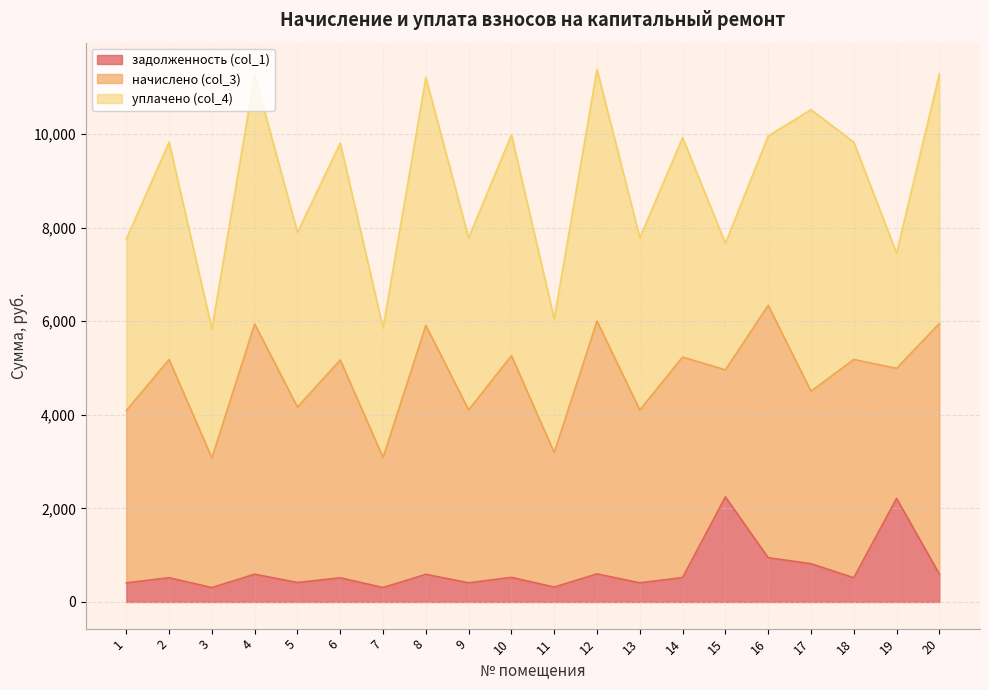

Read the уплачено (col_4) value at 9.

3678.0